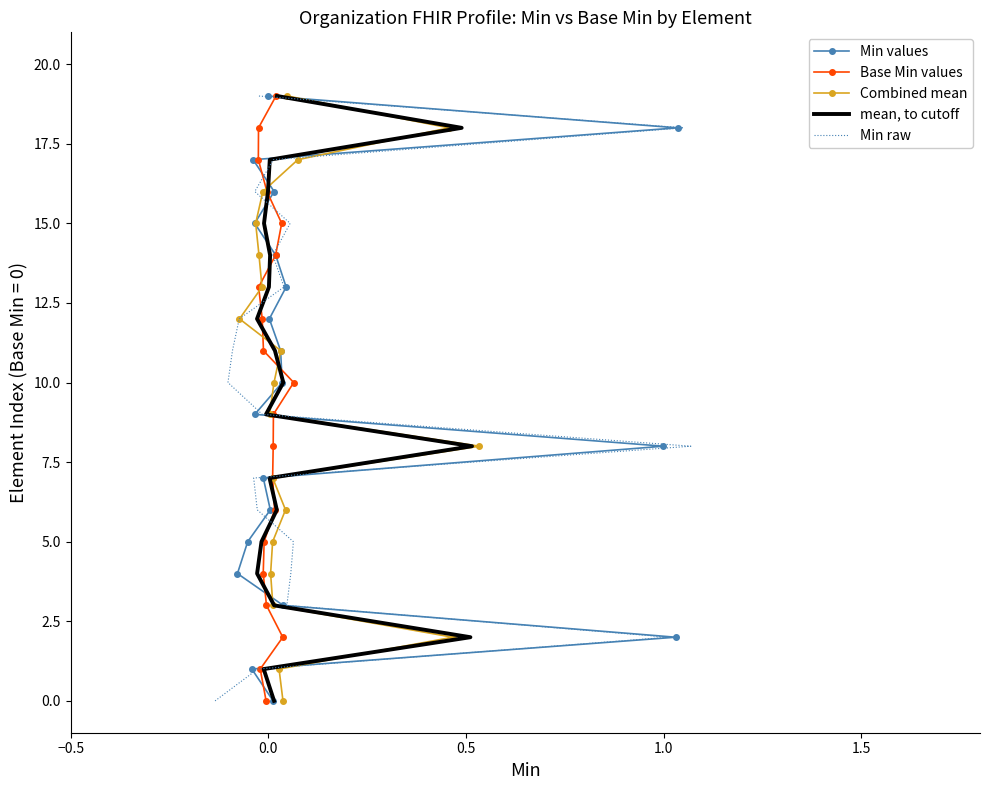

What is the sum of all Min values values?

190